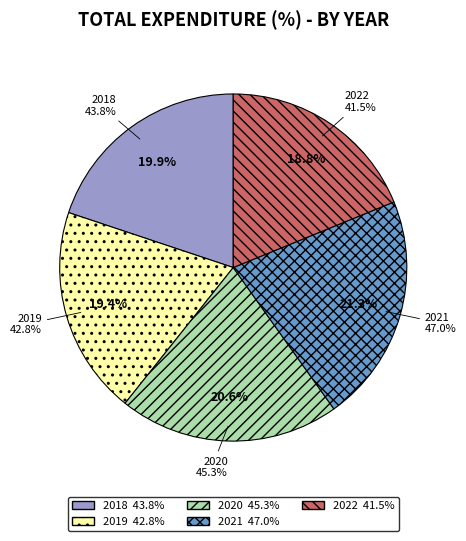

Which slice is the largest?

2021